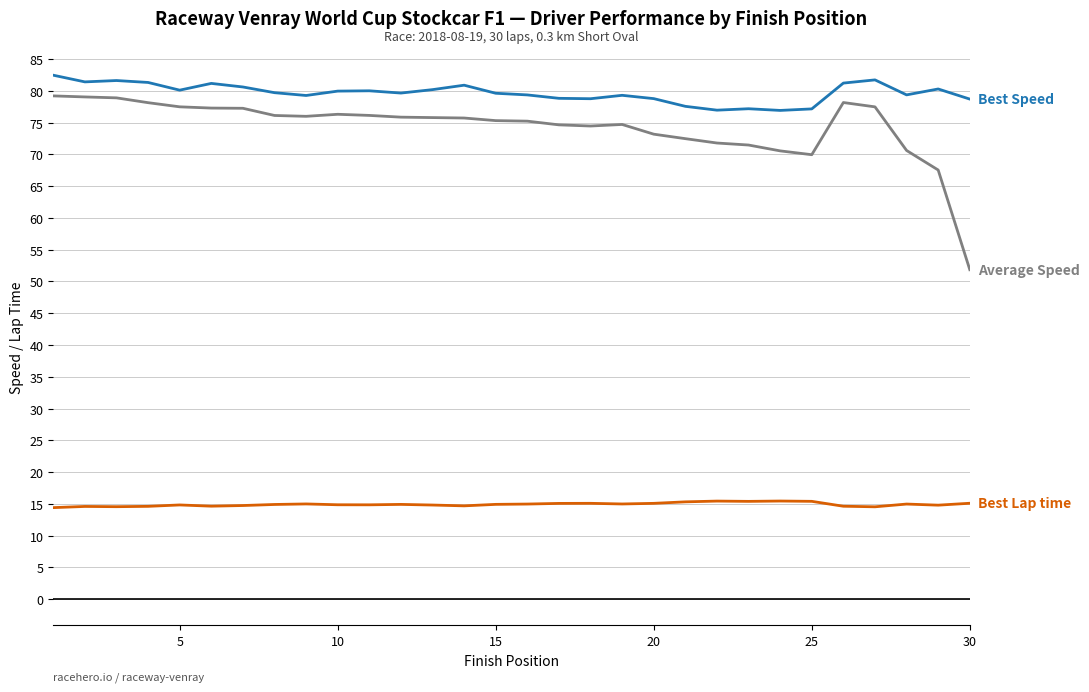

What is the minimum value shown in the chart?

14.4